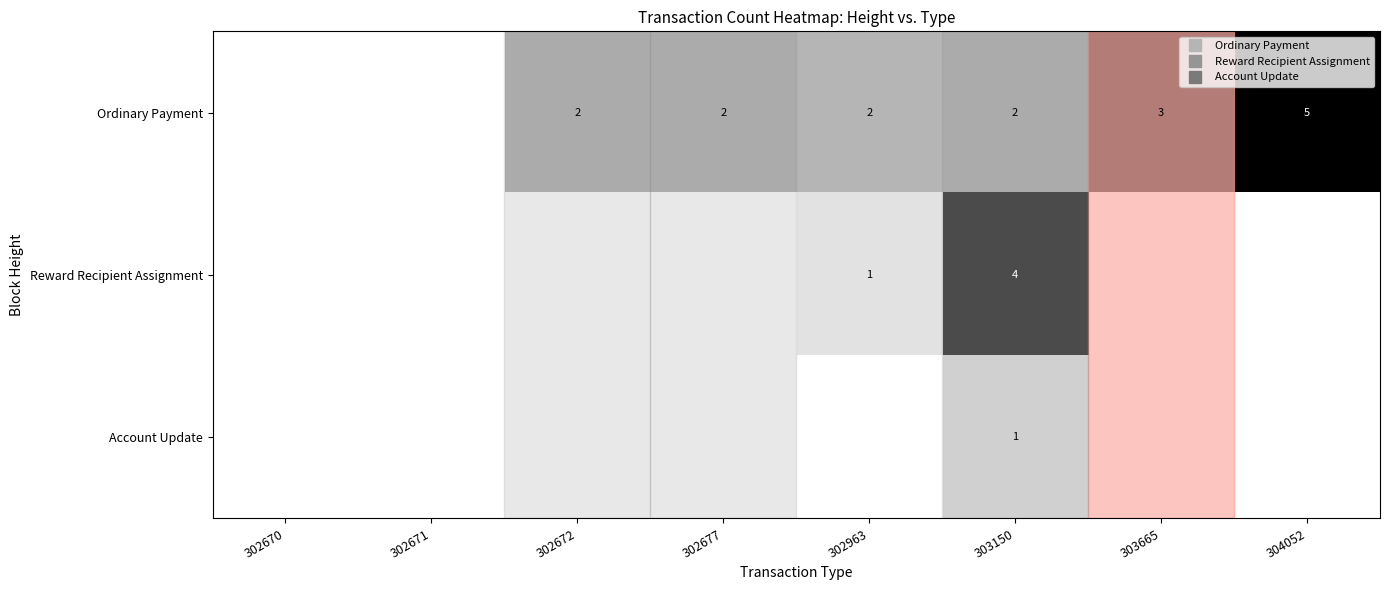

What is the approximate value of Reward Recipient Assignment at 302963?

1